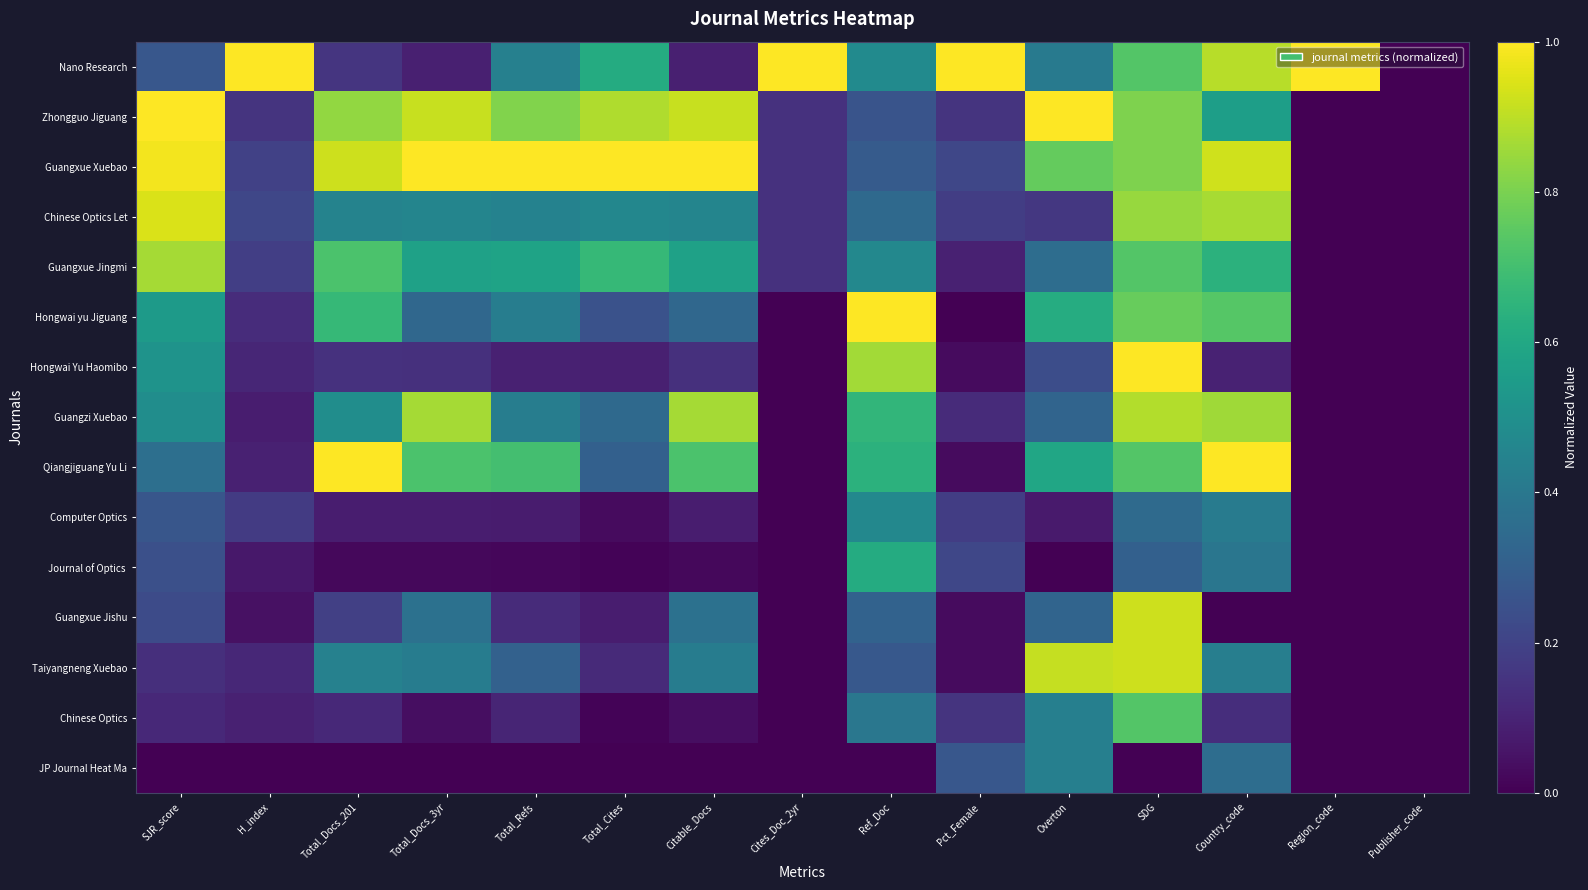

Between Citable_Docs and Overton, which series saw the biggest shift?

Guangzi Xuebao